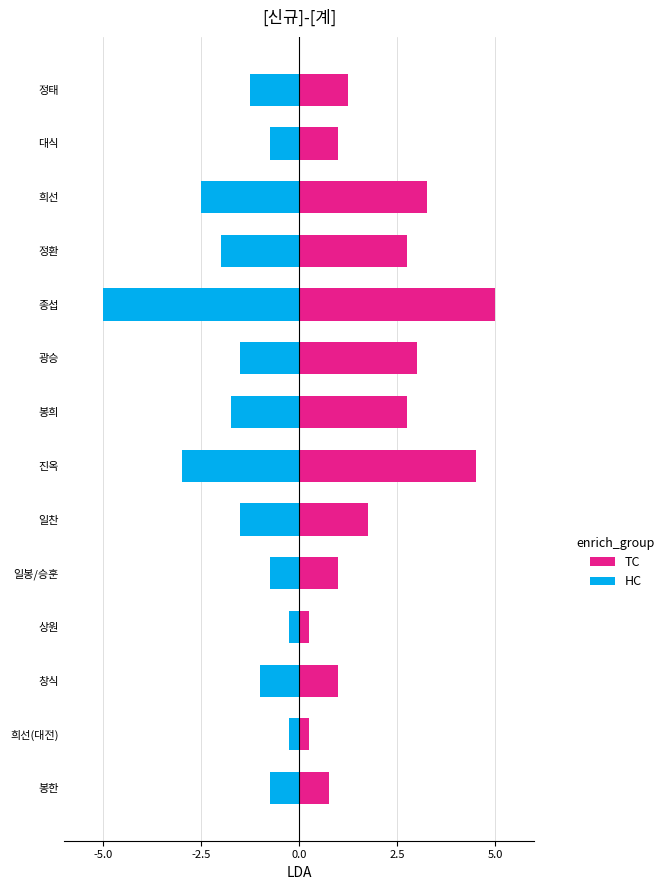

What position from the right is 종섭?

10